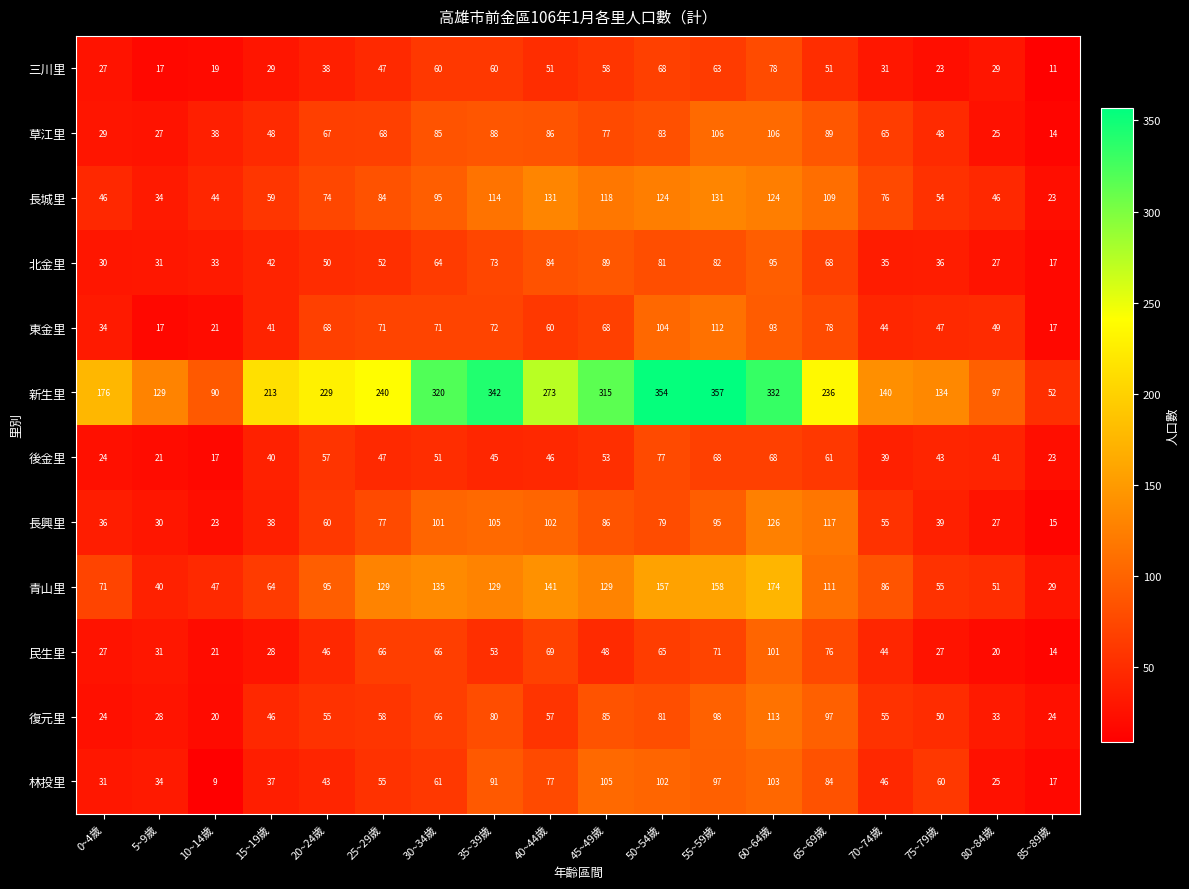

At how many categories does at least one series exceed 11?

18